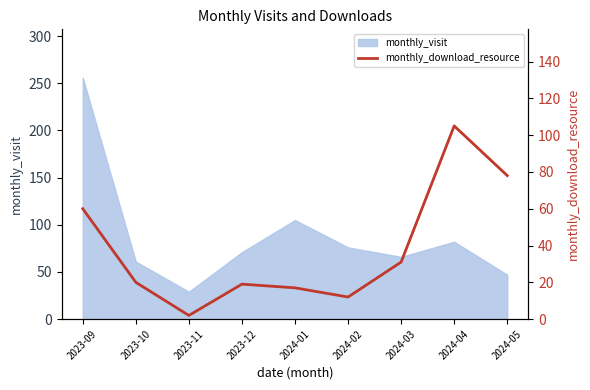

How many lines are shown in the chart?

1